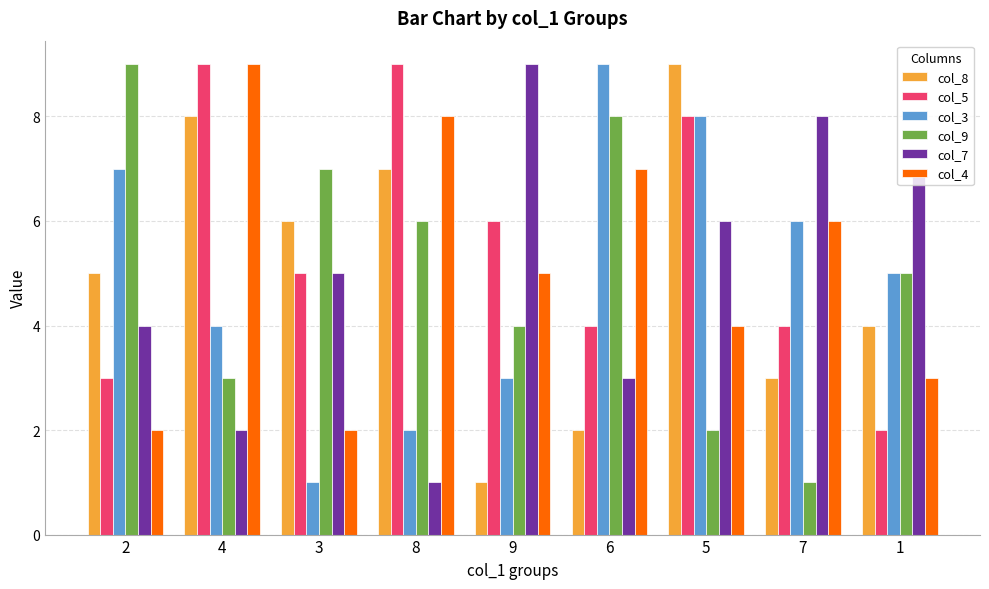

Read the col_5 value at 7.

4